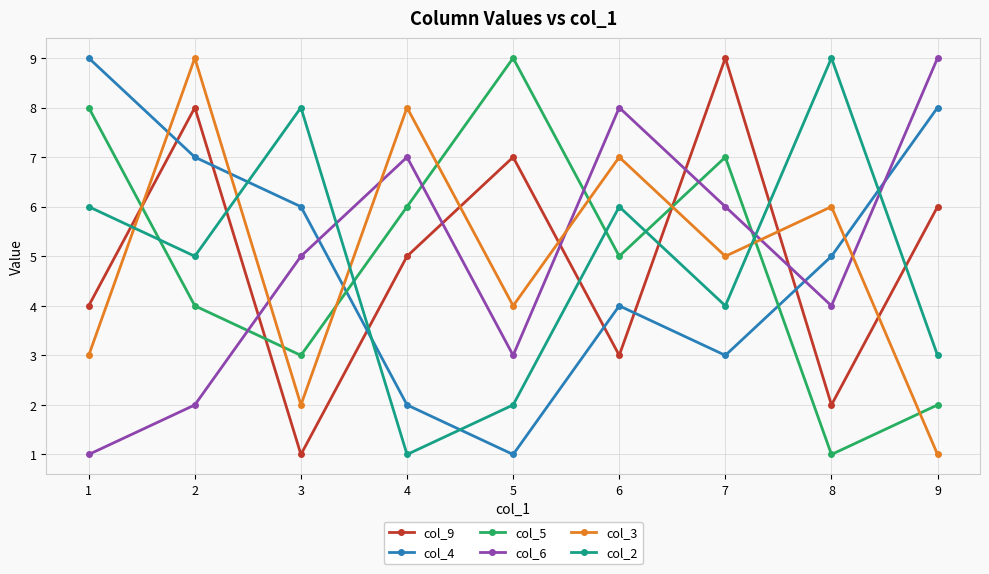

Reading right to left, transcribe all the data shown in this chart.

col_9: 9=6	8=2	7=9	6=3	5=7	4=5	3=1	2=8	1=4
col_4: 9=8	8=5	7=3	6=4	5=1	4=2	3=6	2=7	1=9
col_5: 9=2	8=1	7=7	6=5	5=9	4=6	3=3	2=4	1=8
col_6: 9=9	8=4	7=6	6=8	5=3	4=7	3=5	2=2	1=1
col_3: 9=1	8=6	7=5	6=7	5=4	4=8	3=2	2=9	1=3
col_2: 9=3	8=9	7=4	6=6	5=2	4=1	3=8	2=5	1=6